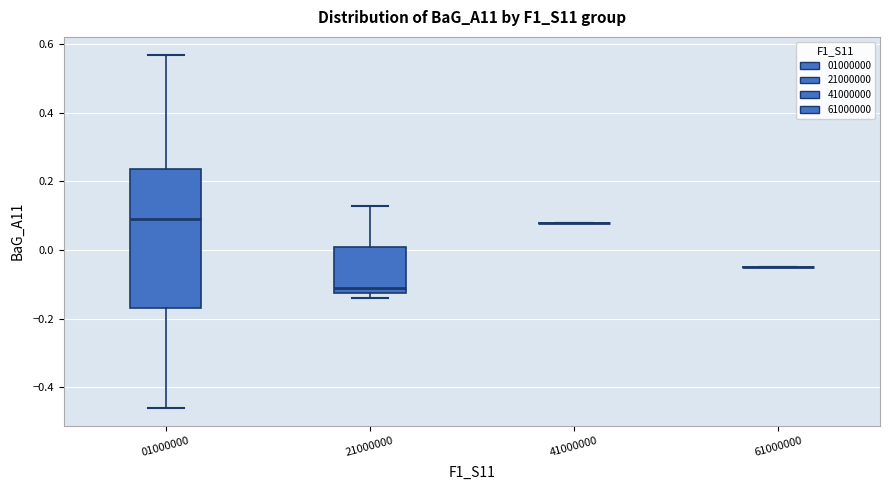

Reading left to right, read every box against the y-axis: the position of its median line, the range the box covers, and the ends of its whiskers. The values are not printed on the chart, so give them approximately, as read against the axis.

01000000: median 0.10, box -0.16 to 0.24, whiskers -0.46 to 0.58
21000000: median -0.10, box -0.12 to 0.02, whiskers -0.14 to 0.14
41000000: box collapsed to a line at 0.08, whiskers 0.08 to 0.08
61000000: box collapsed to a line at -0.04, whiskers -0.04 to -0.04